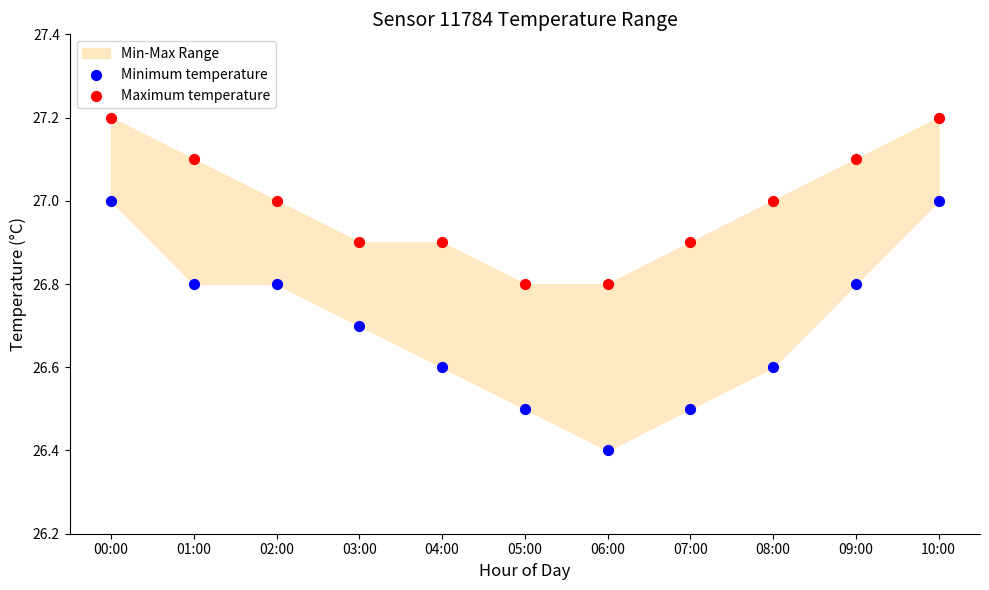

Across all data points, what is the range of Y values (max minus min)?

0.8